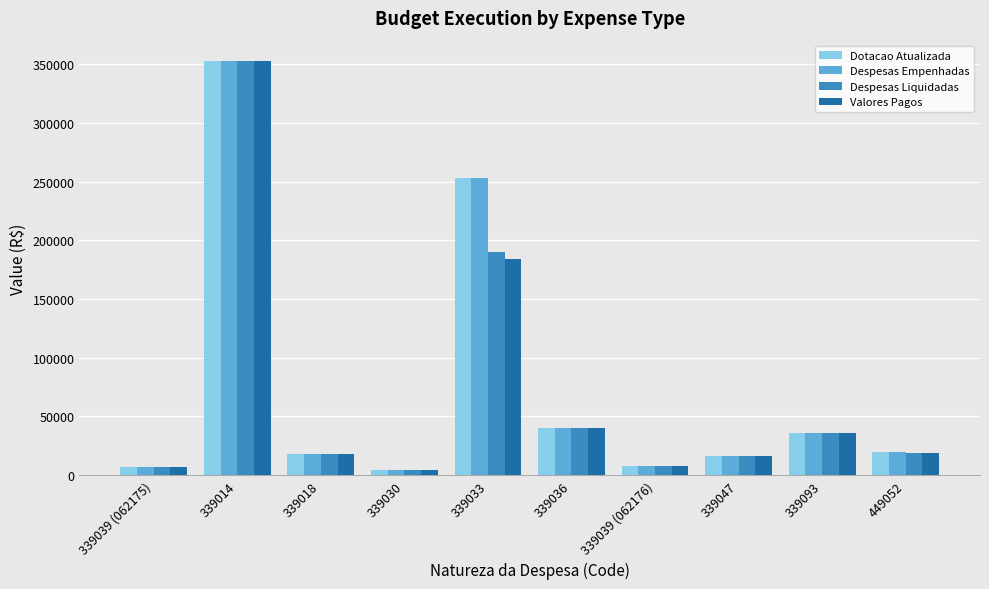

Which label corresponds to the largest value in the chart?

339014